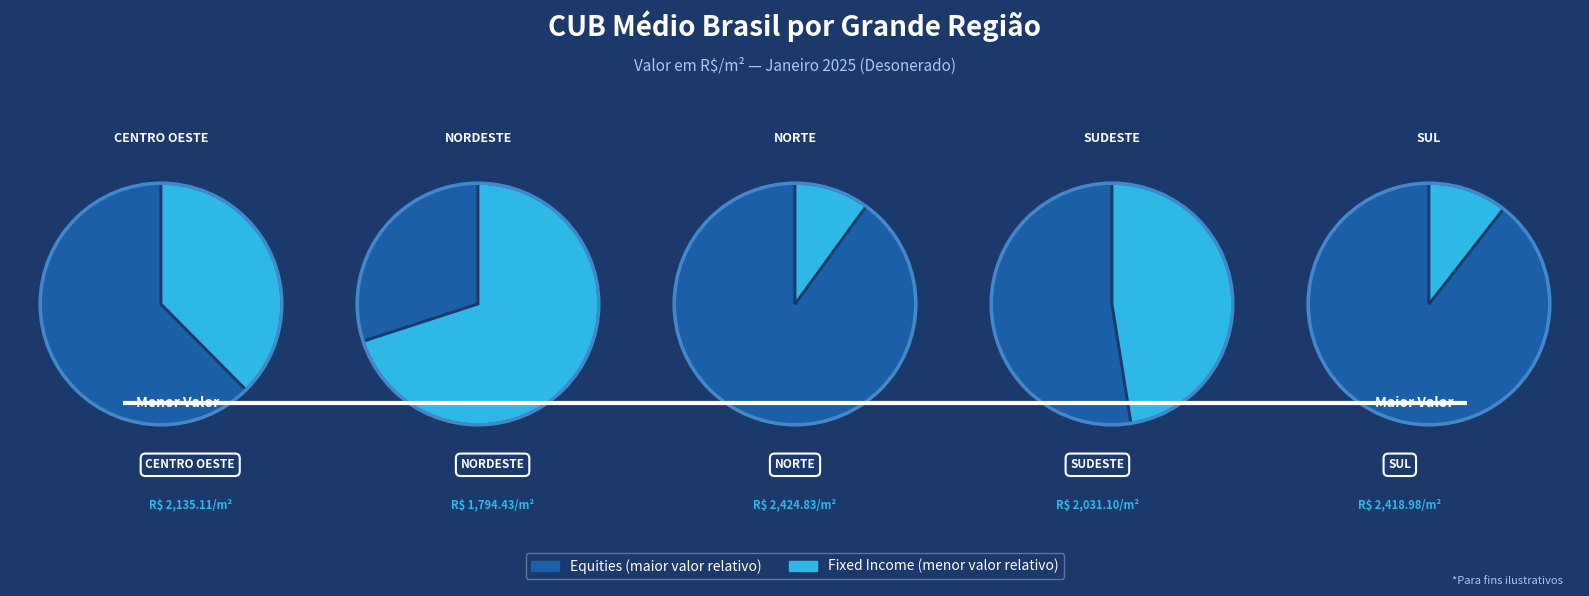

What is the ratio of the value at 1 to the value at 4?

0.7